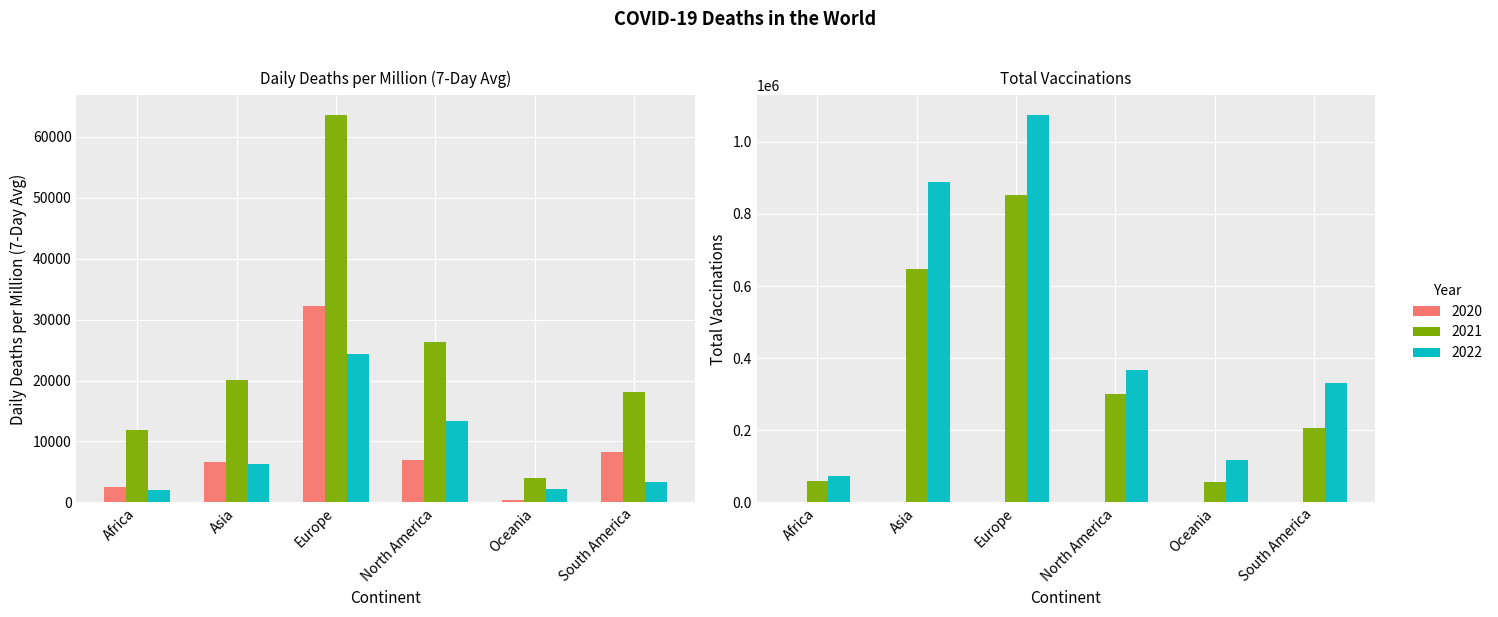

List the labels in order of 2021 - Total Vaccinations value, smallest first.

Oceania, Africa, South America, North America, Asia, Europe